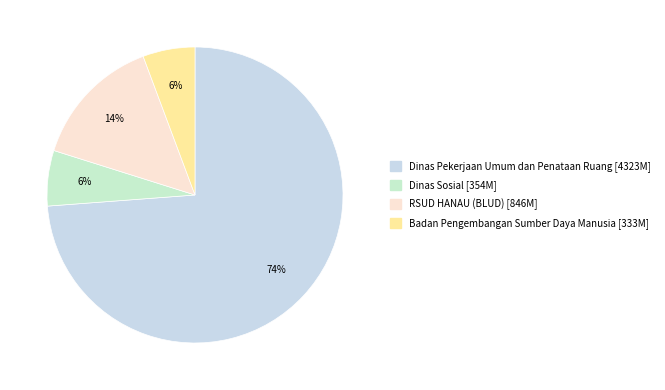

Count the number of slices in the pie.

4